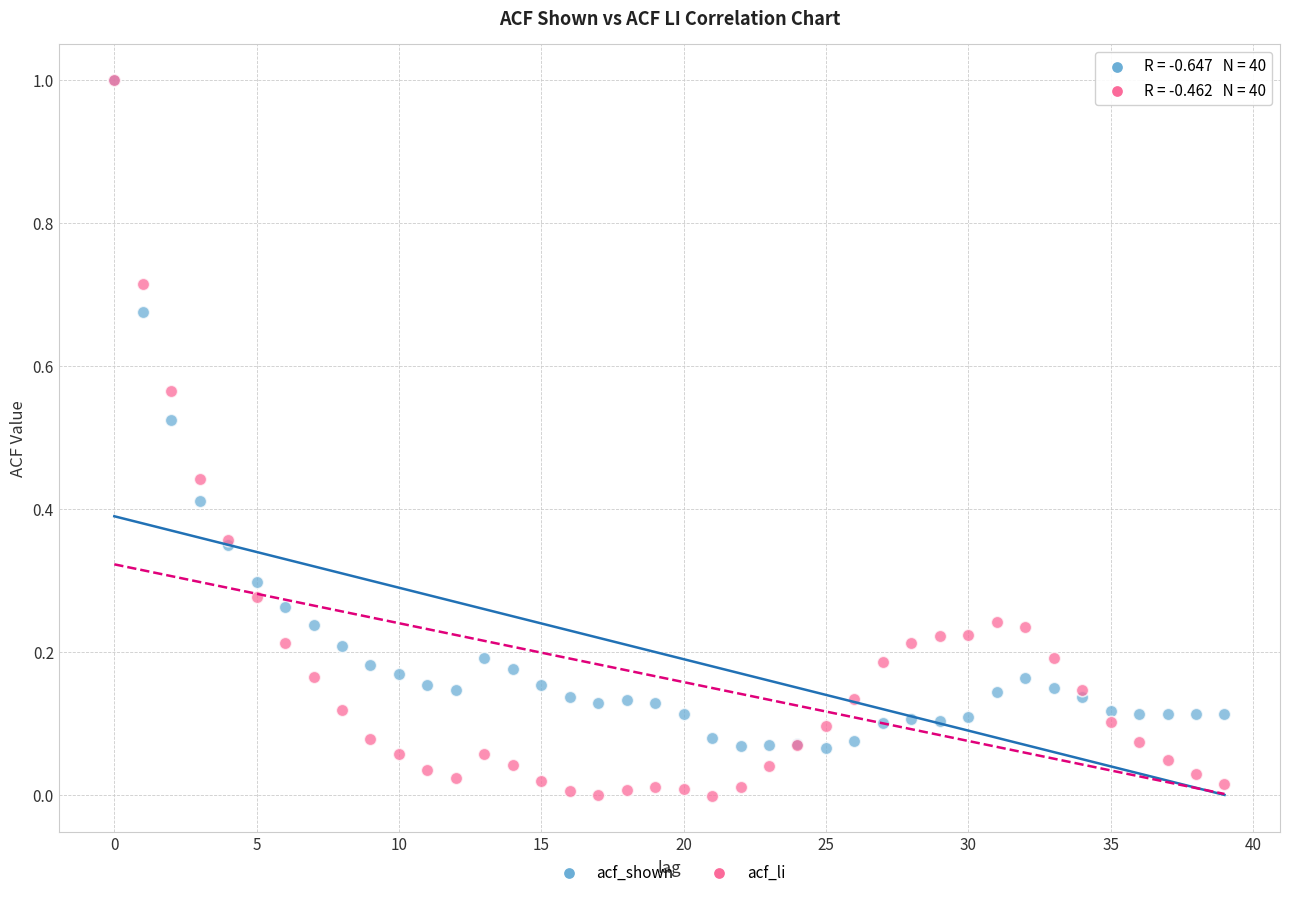

Which series has the widest spread of Y values?

acf_li